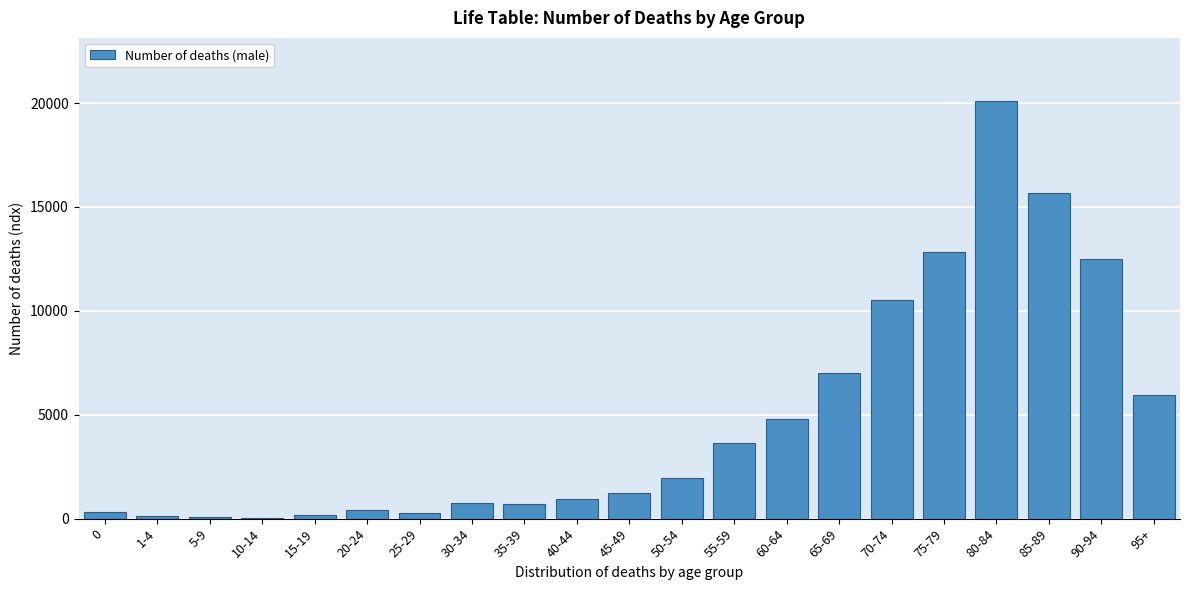

What is the sum of all values?

100001